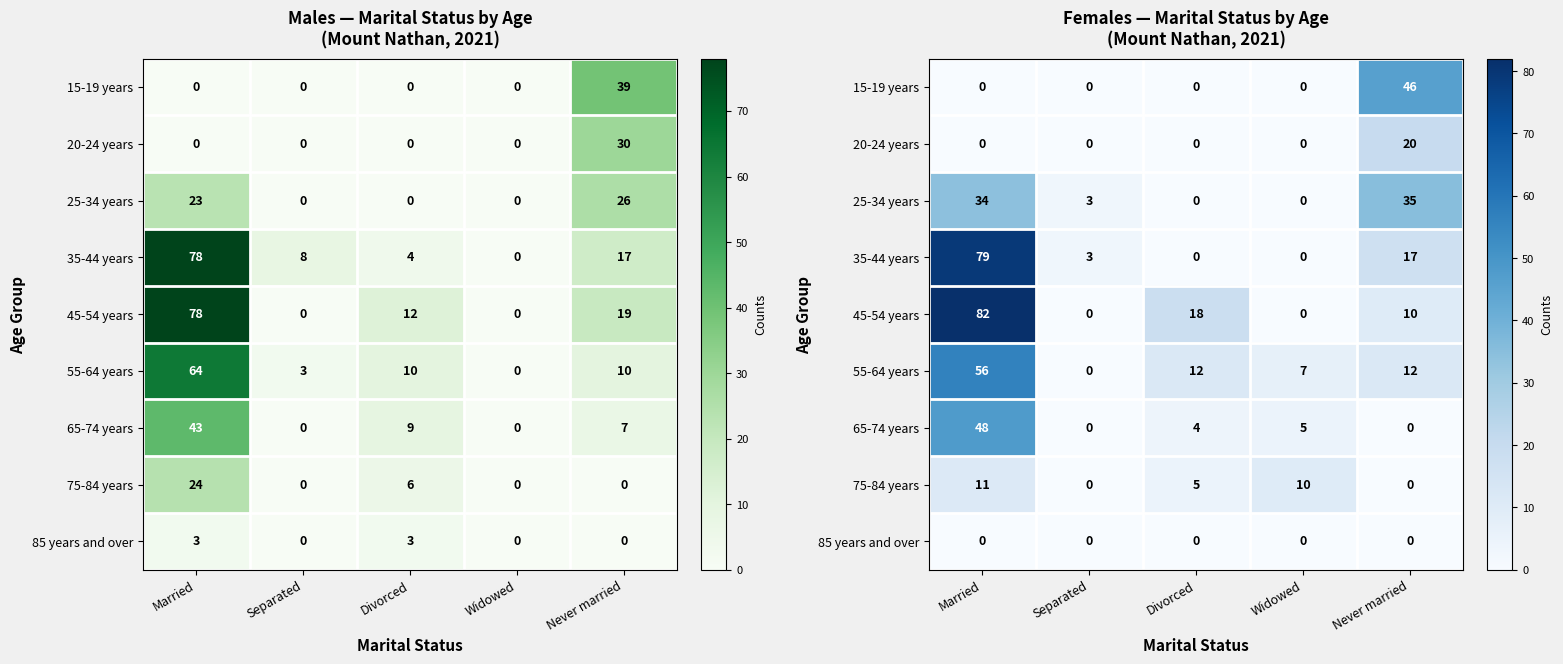

Rank the series by their maximum value, from highest to lowest.

45-54 years, 35-44 years, 55-64 years, 65-74 years, 15-19 years, 25-34 years, 20-24 years, 75-84 years, 85 years and over